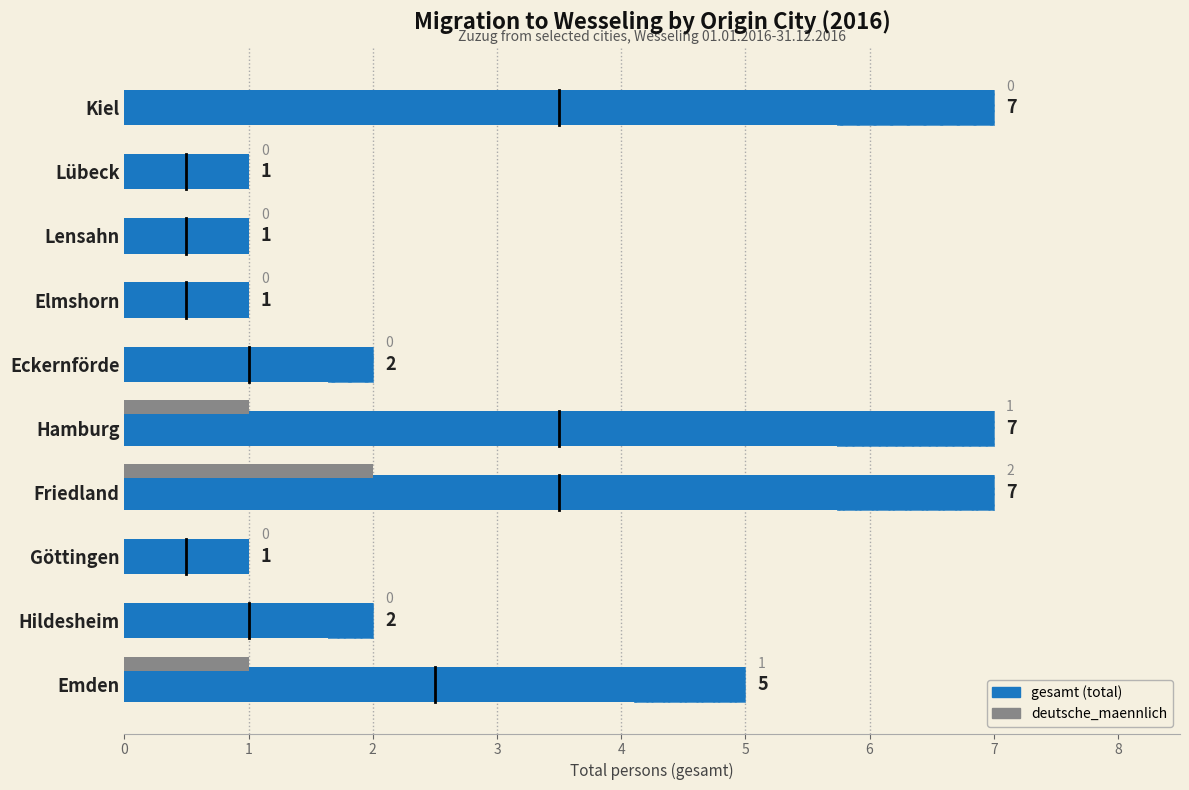

What is the difference between the maximum and minimum values in the deutsche_maennlich series?

2